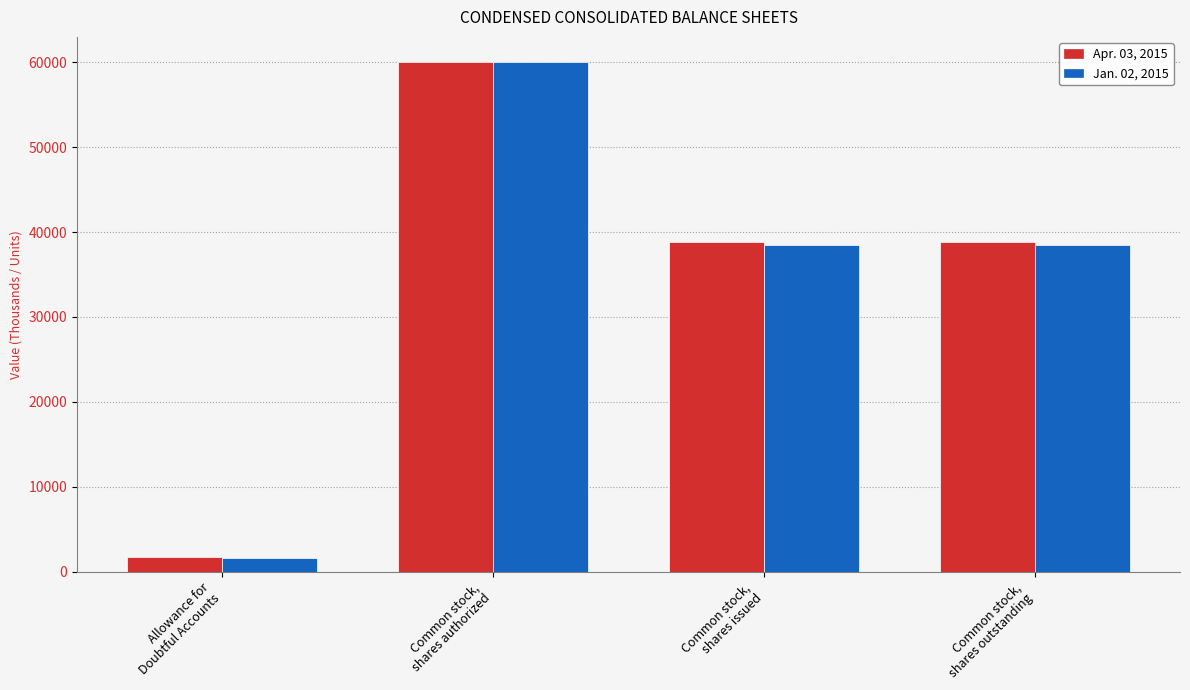

Reading left to right, what are all the values shown in this chart?

Apr. 03, 2015: Allowance for
Doubtful Accounts=1688	Common stock,
shares authorized=60000	Common stock,
shares issued=38790	Common stock,
shares outstanding=38790
Jan. 02, 2015: Allowance for
Doubtful Accounts=1589	Common stock,
shares authorized=60000	Common stock,
shares issued=38429	Common stock,
shares outstanding=38429